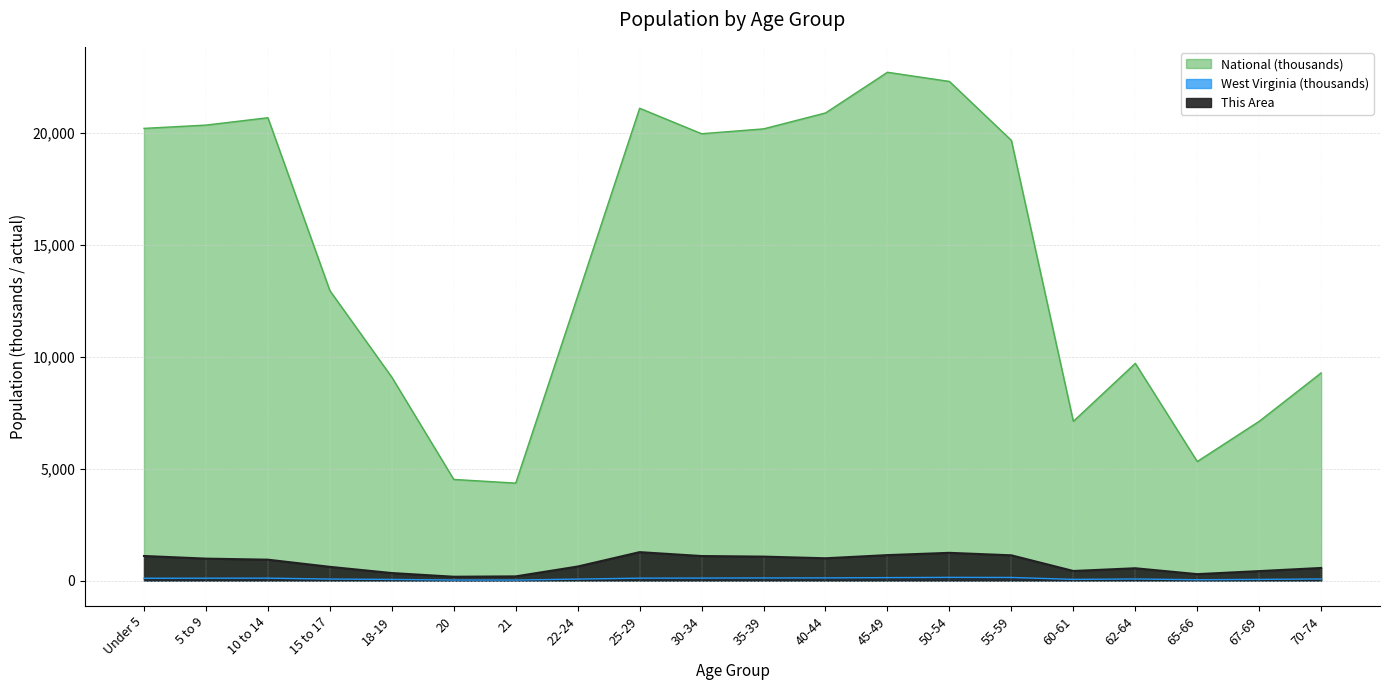

What is the maximum value for West Virginia?

143.2